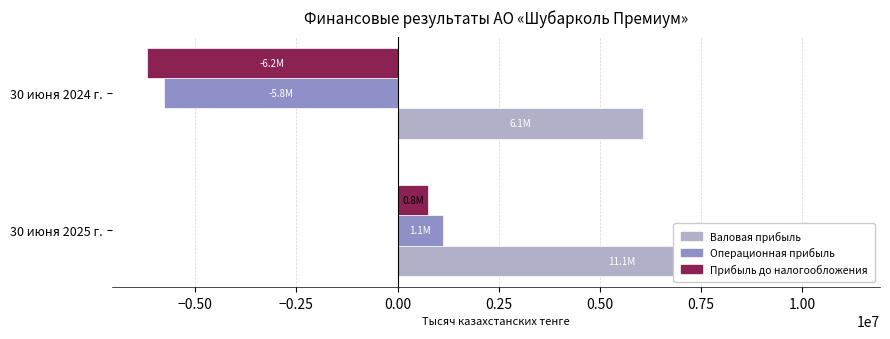

Rank the series at 30 июня 2024 г. from highest to lowest value.

Валовая прибыль, Операционная прибыль, Прибыль до налогообложения